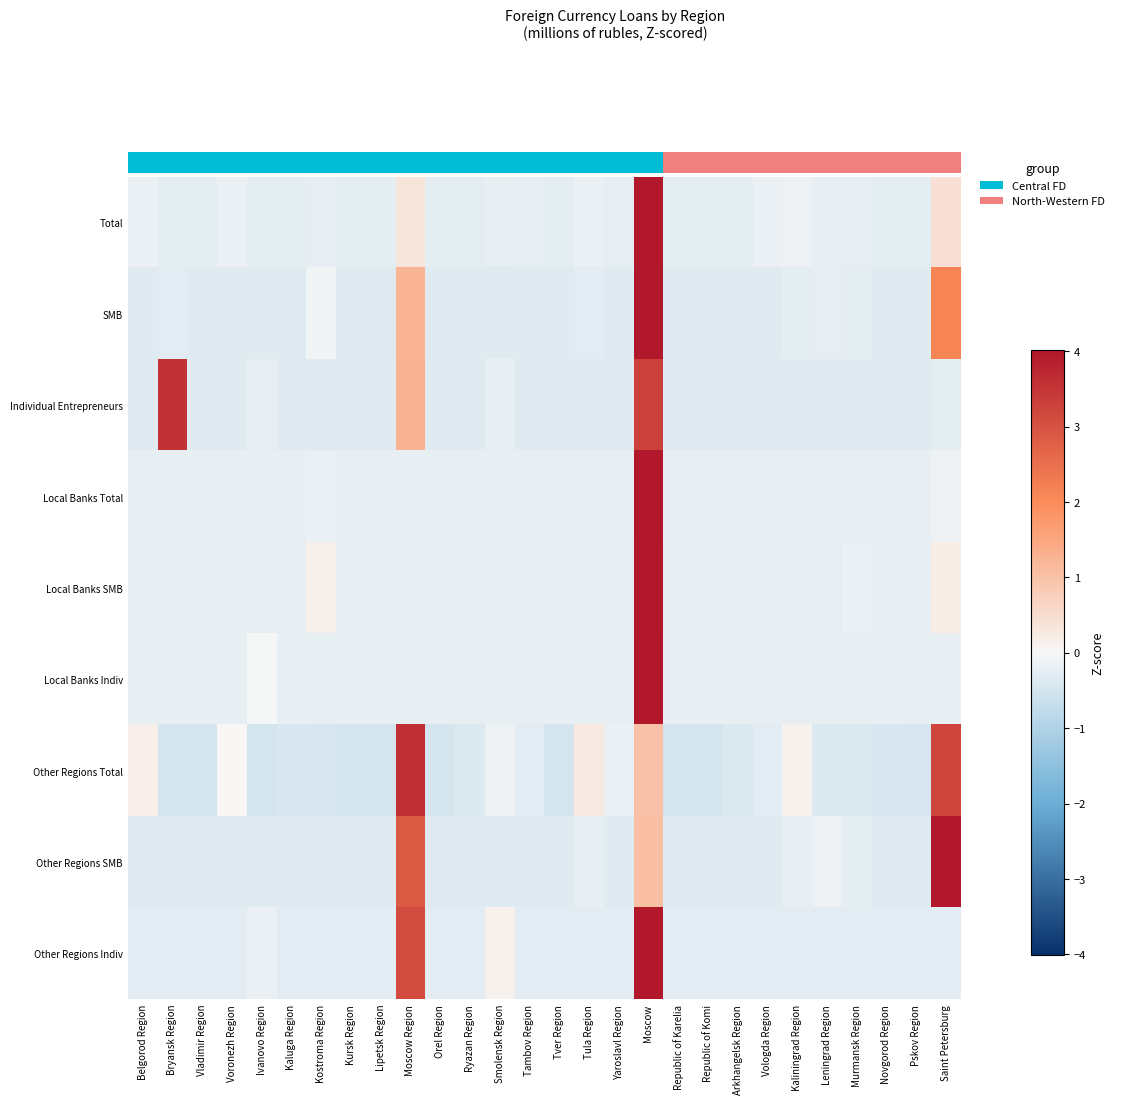

Reading left to right, what are all the values shown in this chart?

Total: Belgorod Region=-0.2	Bryansk Region=-0.3	Vladimir Region=-0.3	Voronezh Region=-0.2	Ivanovo Region=-0.3	Kaluga Region=-0.3	Kostroma Region=-0.2	Kursk Region=-0.3	Lipetsk Region=-0.3	Moscow Region=0.3	Orel Region=-0.3	Ryazan Region=-0.3	Smolensk Region=-0.2	Tambov Region=-0.2	Tver Region=-0.3	Tula Region=-0.2	Yaroslavl Region=-0.2	Moscow=5.1	Republic of Karelia=-0.3	Republic of Komi=-0.3	Arkhangelsk Region=-0.3	Vologda Region=-0.2	Kaliningrad Region=-0.2	Leningrad Region=-0.2	Murmansk Region=-0.2	Novgorod Region=-0.3	Pskov Region=-0.3	Saint Petersburg=0.4
SMB: Belgorod Region=-0.3	Bryansk Region=-0.3	Vladimir Region=-0.3	Voronezh Region=-0.3	Ivanovo Region=-0.3	Kaluga Region=-0.3	Kostroma Region=-0.1	Kursk Region=-0.3	Lipetsk Region=-0.3	Moscow Region=1.2	Orel Region=-0.3	Ryazan Region=-0.3	Smolensk Region=-0.3	Tambov Region=-0.3	Tver Region=-0.3	Tula Region=-0.3	Yaroslavl Region=-0.3	Moscow=4.4	Republic of Karelia=-0.3	Republic of Komi=-0.3	Arkhangelsk Region=-0.3	Vologda Region=-0.3	Kaliningrad Region=-0.3	Leningrad Region=-0.2	Murmansk Region=-0.3	Novgorod Region=-0.3	Pskov Region=-0.3	Saint Petersburg=2.2
Individual Entrepreneurs: Belgorod Region=-0.3	Bryansk Region=3.6	Vladimir Region=-0.3	Voronezh Region=-0.3	Ivanovo Region=-0.2	Kaluga Region=-0.3	Kostroma Region=-0.3	Kursk Region=-0.3	Lipetsk Region=-0.3	Moscow Region=1.3	Orel Region=-0.3	Ryazan Region=-0.3	Smolensk Region=-0.2	Tambov Region=-0.3	Tver Region=-0.3	Tula Region=-0.3	Yaroslavl Region=-0.3	Moscow=3.3	Republic of Karelia=-0.3	Republic of Komi=-0.3	Arkhangelsk Region=-0.3	Vologda Region=-0.3	Kaliningrad Region=-0.3	Leningrad Region=-0.3	Murmansk Region=-0.3	Novgorod Region=-0.3	Pskov Region=-0.3	Saint Petersburg=-0.3
Local Banks Total: Belgorod Region=-0.2	Bryansk Region=-0.2	Vladimir Region=-0.2	Voronezh Region=-0.2	Ivanovo Region=-0.2	Kaluga Region=-0.2	Kostroma Region=-0.2	Kursk Region=-0.2	Lipetsk Region=-0.2	Moscow Region=-0.2	Orel Region=-0.2	Ryazan Region=-0.2	Smolensk Region=-0.2	Tambov Region=-0.2	Tver Region=-0.2	Tula Region=-0.2	Yaroslavl Region=-0.2	Moscow=5.2	Republic of Karelia=-0.2	Republic of Komi=-0.2	Arkhangelsk Region=-0.2	Vologda Region=-0.2	Kaliningrad Region=-0.2	Leningrad Region=-0.2	Murmansk Region=-0.2	Novgorod Region=-0.2	Pskov Region=-0.2	Saint Petersburg=-0.1
Local Banks SMB: Belgorod Region=-0.2	Bryansk Region=-0.2	Vladimir Region=-0.2	Voronezh Region=-0.2	Ivanovo Region=-0.2	Kaluga Region=-0.2	Kostroma Region=0.1	Kursk Region=-0.2	Lipetsk Region=-0.2	Moscow Region=-0.2	Orel Region=-0.2	Ryazan Region=-0.2	Smolensk Region=-0.2	Tambov Region=-0.2	Tver Region=-0.2	Tula Region=-0.2	Yaroslavl Region=-0.2	Moscow=5.2	Republic of Karelia=-0.2	Republic of Komi=-0.2	Arkhangelsk Region=-0.2	Vologda Region=-0.2	Kaliningrad Region=-0.2	Leningrad Region=-0.2	Murmansk Region=-0.2	Novgorod Region=-0.2	Pskov Region=-0.2	Saint Petersburg=0.2
Local Banks Indiv: Belgorod Region=-0.2	Bryansk Region=-0.2	Vladimir Region=-0.2	Voronezh Region=-0.2	Ivanovo Region=-0.0	Kaluga Region=-0.2	Kostroma Region=-0.2	Kursk Region=-0.2	Lipetsk Region=-0.2	Moscow Region=-0.2	Orel Region=-0.2	Ryazan Region=-0.2	Smolensk Region=-0.2	Tambov Region=-0.2	Tver Region=-0.2	Tula Region=-0.2	Yaroslavl Region=-0.2	Moscow=5.2	Republic of Karelia=-0.2	Republic of Komi=-0.2	Arkhangelsk Region=-0.2	Vologda Region=-0.2	Kaliningrad Region=-0.2	Leningrad Region=-0.2	Murmansk Region=-0.2	Novgorod Region=-0.2	Pskov Region=-0.2	Saint Petersburg=-0.2
Other Regions Total: Belgorod Region=0.2	Bryansk Region=-0.5	Vladimir Region=-0.5	Voronezh Region=0.0	Ivanovo Region=-0.5	Kaluga Region=-0.4	Kostroma Region=-0.4	Kursk Region=-0.5	Lipetsk Region=-0.5	Moscow Region=3.6	Orel Region=-0.5	Ryazan Region=-0.4	Smolensk Region=-0.1	Tambov Region=-0.3	Tver Region=-0.5	Tula Region=0.3	Yaroslavl Region=-0.2	Moscow=1.0	Republic of Karelia=-0.5	Republic of Komi=-0.5	Arkhangelsk Region=-0.4	Vologda Region=-0.3	Kaliningrad Region=0.1	Leningrad Region=-0.4	Murmansk Region=-0.4	Novgorod Region=-0.4	Pskov Region=-0.4	Saint Petersburg=3.2
Other Regions SMB: Belgorod Region=-0.3	Bryansk Region=-0.3	Vladimir Region=-0.3	Voronezh Region=-0.3	Ivanovo Region=-0.3	Kaluga Region=-0.3	Kostroma Region=-0.3	Kursk Region=-0.3	Lipetsk Region=-0.3	Moscow Region=2.9	Orel Region=-0.3	Ryazan Region=-0.3	Smolensk Region=-0.3	Tambov Region=-0.3	Tver Region=-0.3	Tula Region=-0.2	Yaroslavl Region=-0.3	Moscow=1.1	Republic of Karelia=-0.3	Republic of Komi=-0.3	Arkhangelsk Region=-0.3	Vologda Region=-0.3	Kaliningrad Region=-0.3	Leningrad Region=-0.1	Murmansk Region=-0.3	Novgorod Region=-0.3	Pskov Region=-0.3	Saint Petersburg=4.0
Other Regions Indiv: Belgorod Region=-0.3	Bryansk Region=-0.3	Vladimir Region=-0.3	Voronezh Region=-0.3	Ivanovo Region=-0.2	Kaluga Region=-0.3	Kostroma Region=-0.3	Kursk Region=-0.3	Lipetsk Region=-0.3	Moscow Region=3.1	Orel Region=-0.3	Ryazan Region=-0.3	Smolensk Region=0.1	Tambov Region=-0.3	Tver Region=-0.3	Tula Region=-0.3	Yaroslavl Region=-0.3	Moscow=4.0	Republic of Karelia=-0.3	Republic of Komi=-0.3	Arkhangelsk Region=-0.3	Vologda Region=-0.3	Kaliningrad Region=-0.3	Leningrad Region=-0.3	Murmansk Region=-0.3	Novgorod Region=-0.3	Pskov Region=-0.3	Saint Petersburg=-0.3